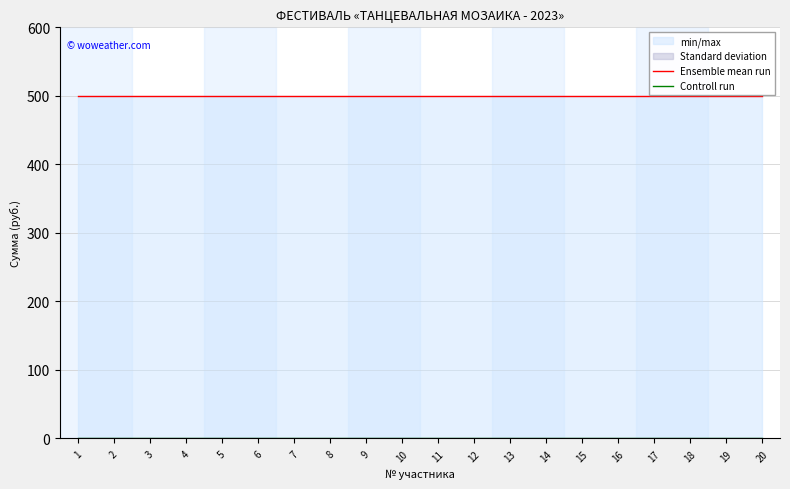

Which has a higher value, 1 or 19?

1